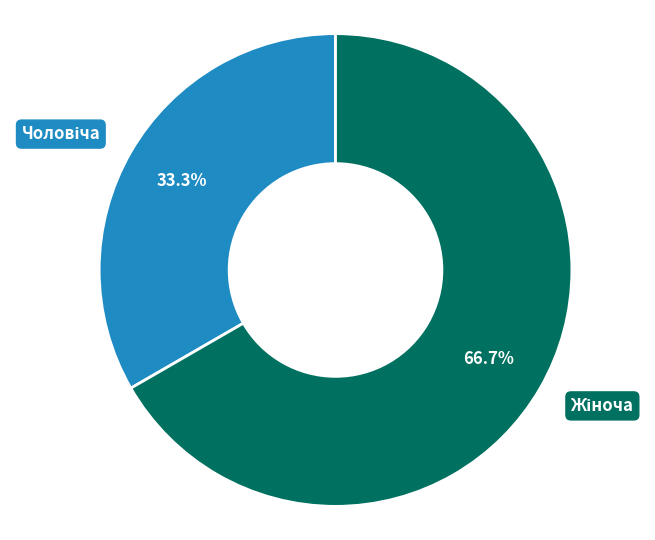

Is there any slice that represents more than half of the pie?

Yes